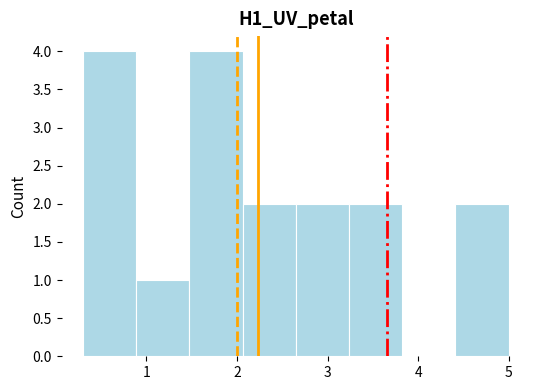

What is the height of the bar covering 0.9 to 1.5 on the x-axis? Neither the bar edges nor the heights are printed on the chart, so give them approximately, as read against the axes.

1